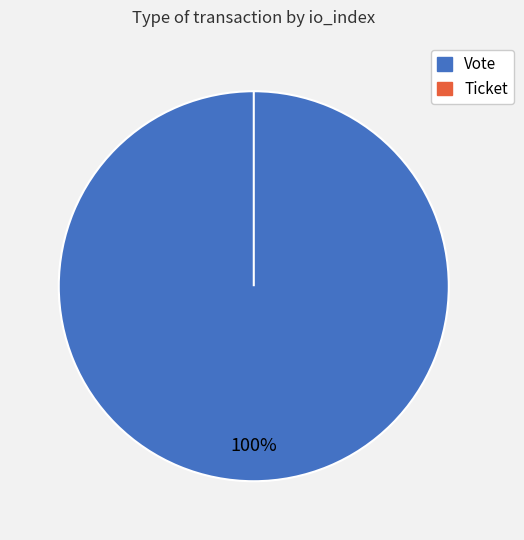

To the nearest percent, what is the average slice percentage?

50%